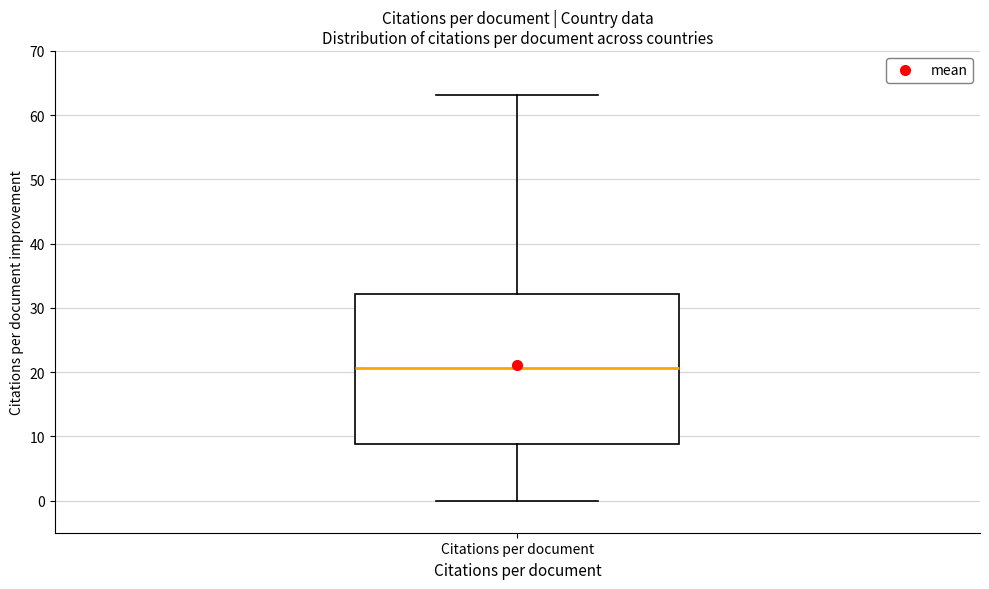

Read this box plot against the y-axis: the position of the median line, the range covered by the box, and the ends of both whiskers. The values are not printed on the chart, so give them approximately, as read against the axis.

median 21, box 9 to 32, whiskers 0 to 63